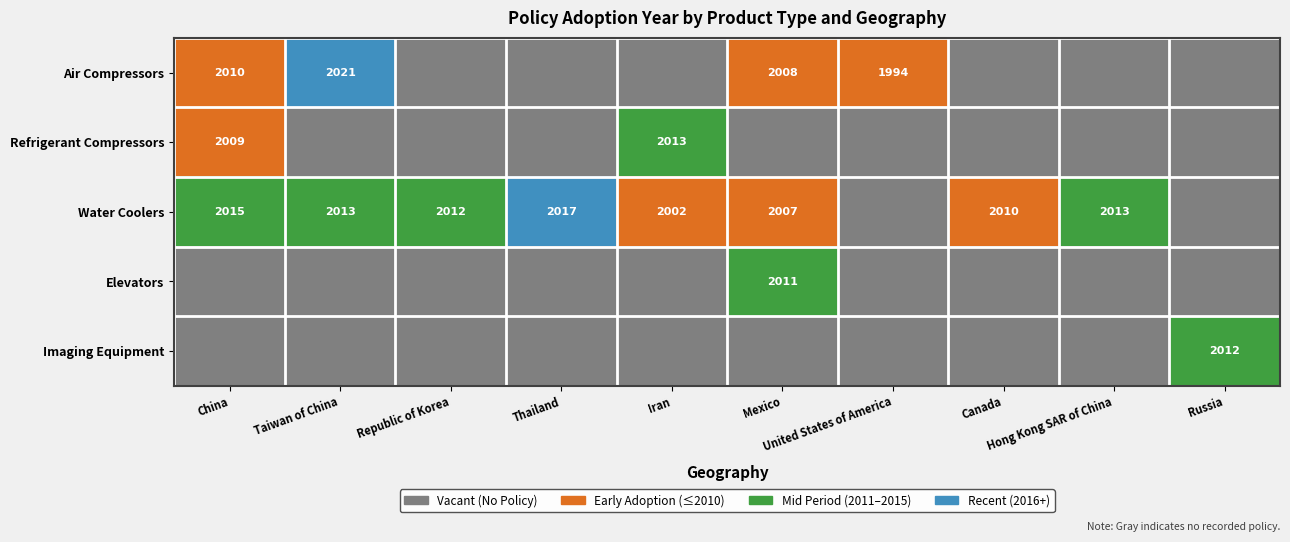

How many series are shown in this chart?

5